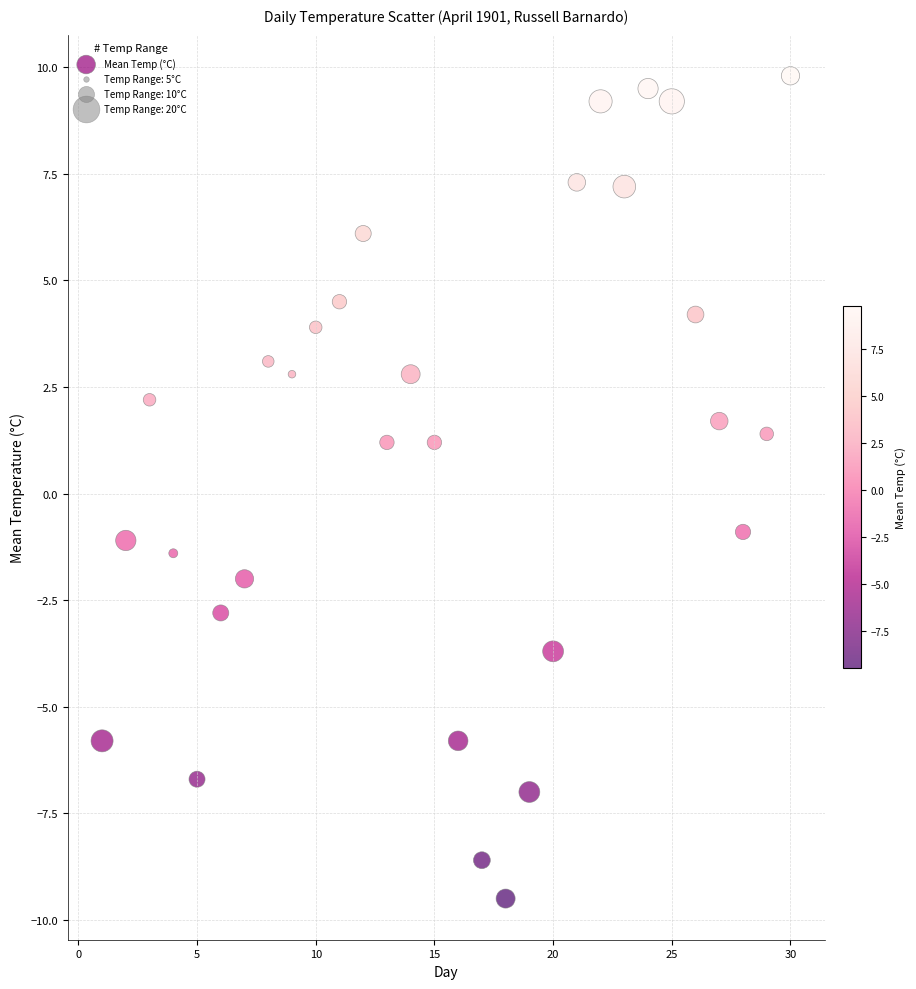

What is the range of X values (max minus min)?

29.0